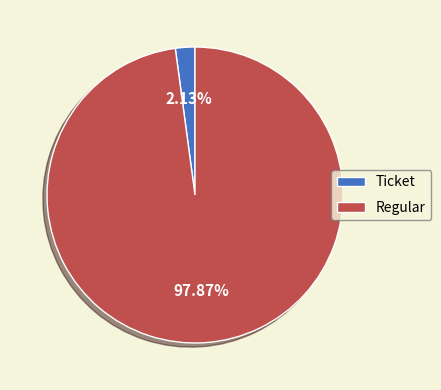

Which slice is the largest?

Regular